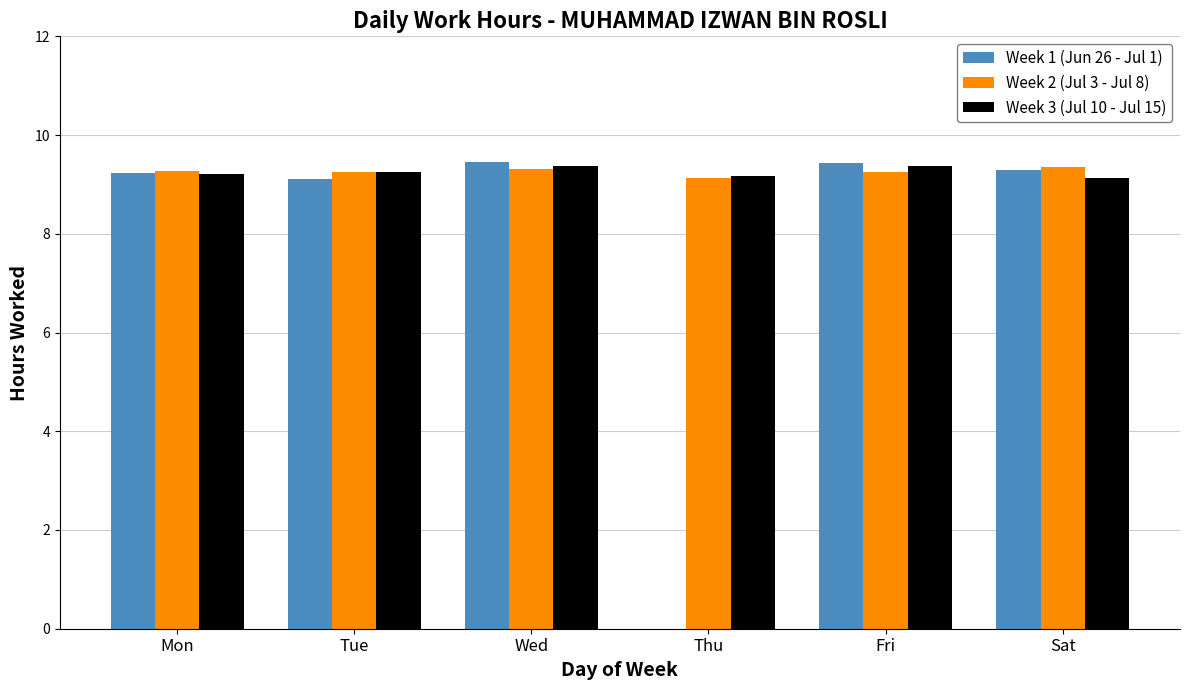

True or false: Week 2 (Jul 3 - Jul 8) has a value of 5.0 at Thu.

False